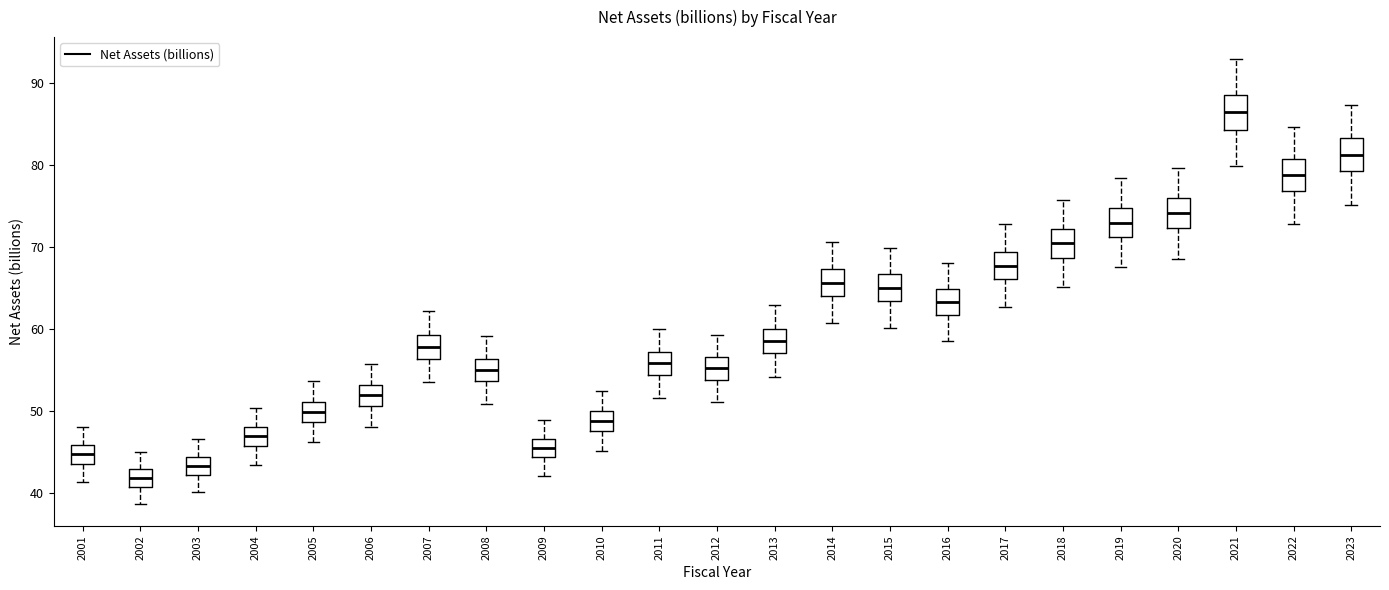

Which box's median line is the lowest?

2002